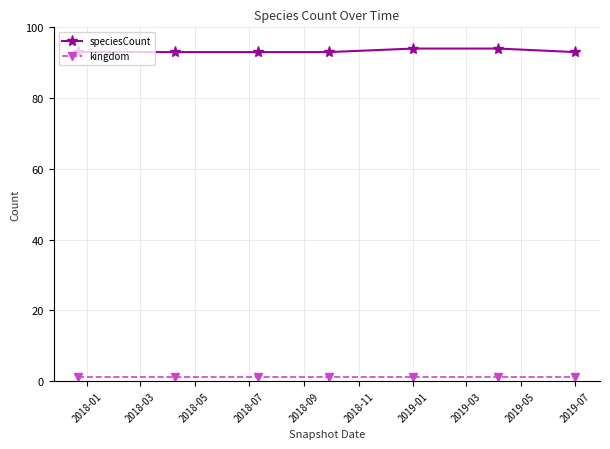

What is the greatest value displayed?

94